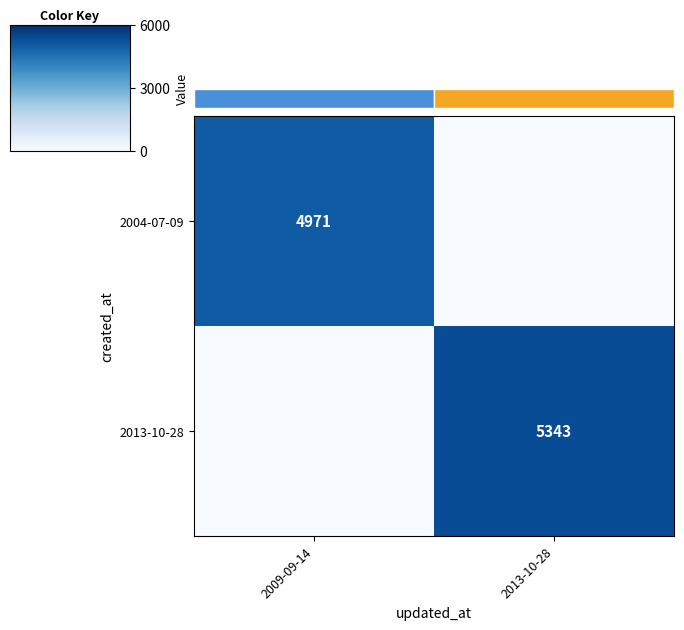

Between 2009-09-14 and 2013-10-28, which series saw the biggest shift?

2013-10-28